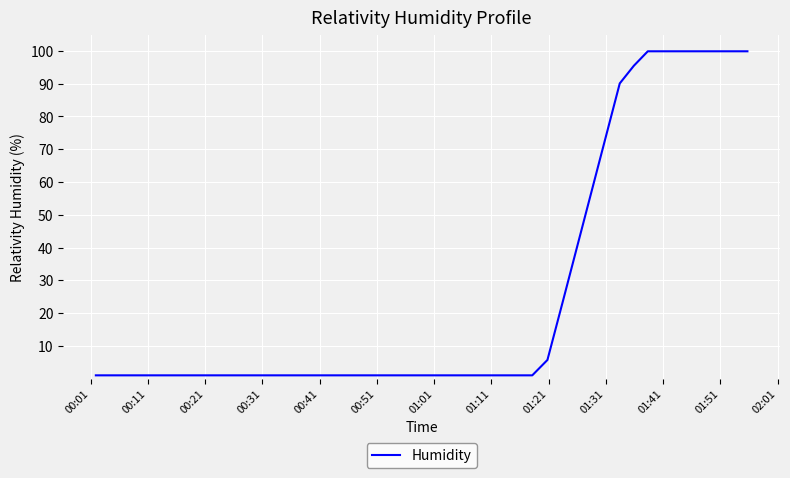

What is the maximum value shown in the chart?

99.9